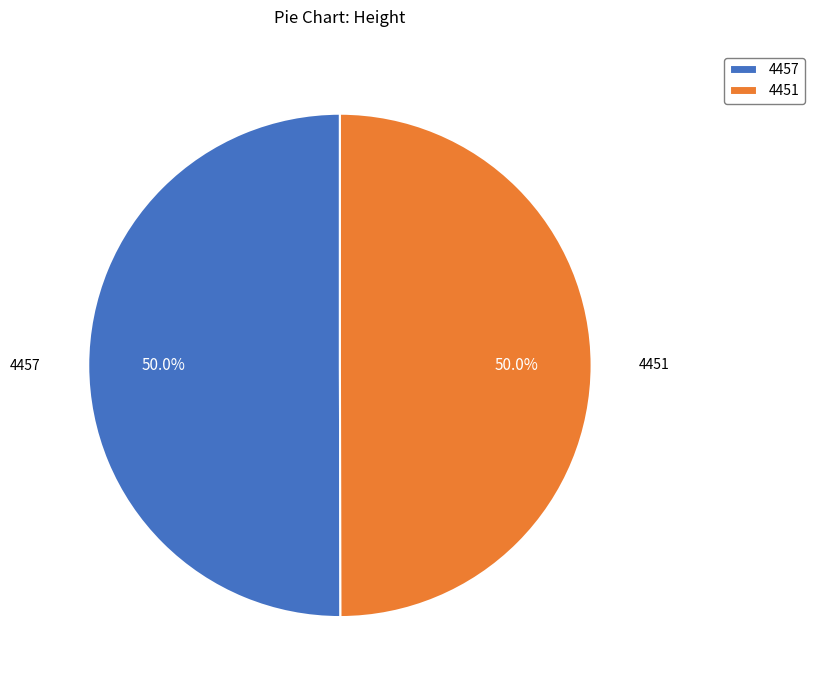

To the nearest percent, what is the combined percentage of 4457 and 4451?

100%